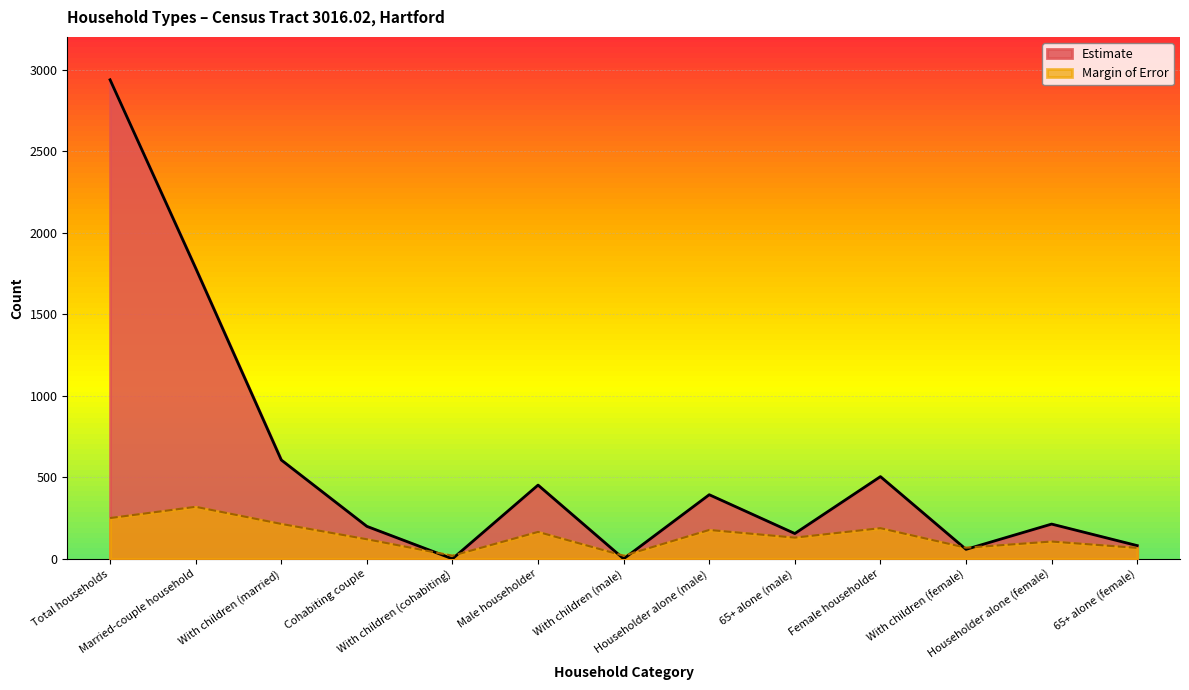

True or false: Estimate and Margin of Error intersect in this chart.

True